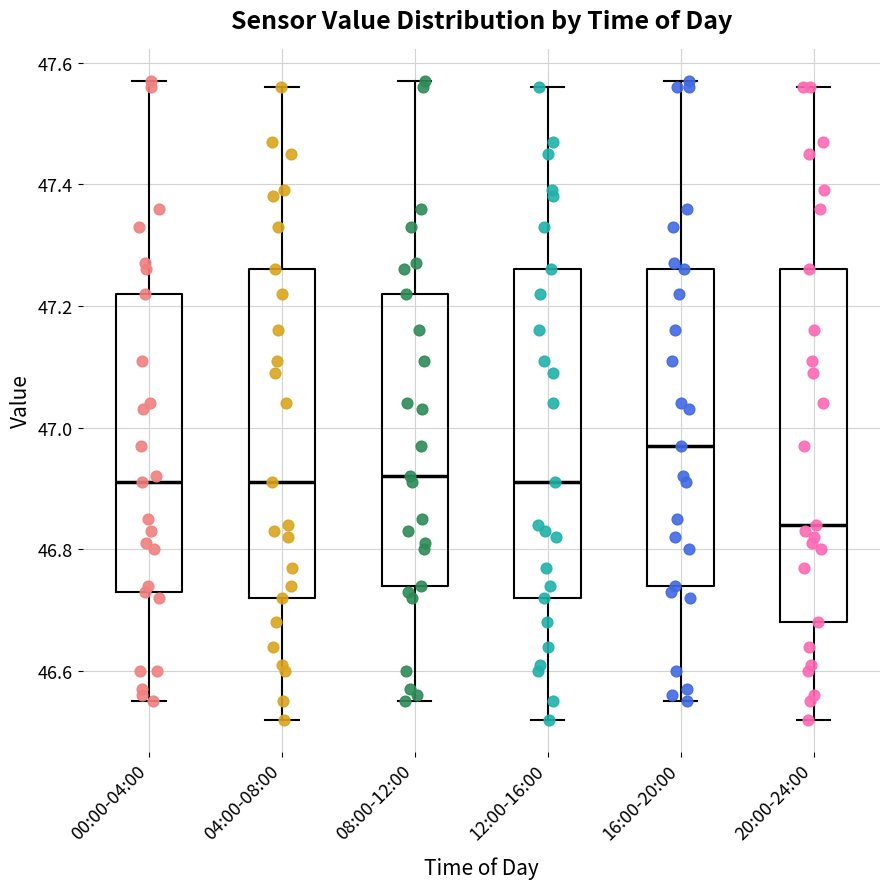

Where is the lower edge of the box for 04:00-08:00 on the y-axis? The values are not printed on the chart, so give them approximately, as read against the axis.

46.72